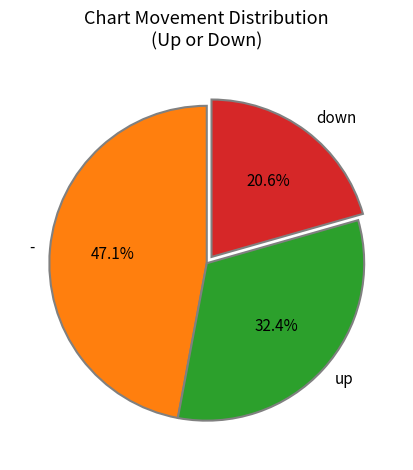

To the nearest percent, what is the average slice percentage?

33%